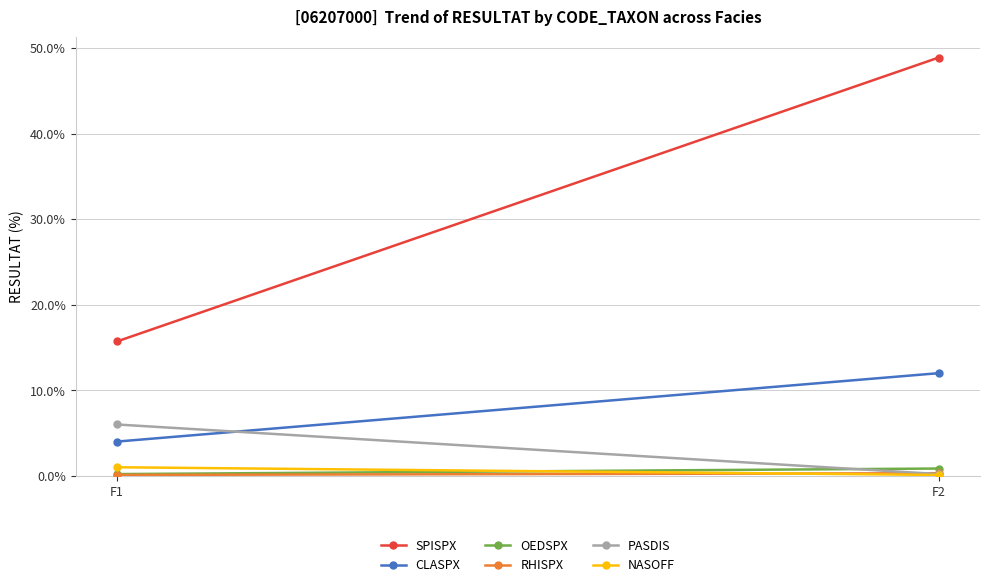

Which series has the widest spread of values?

SPISPX